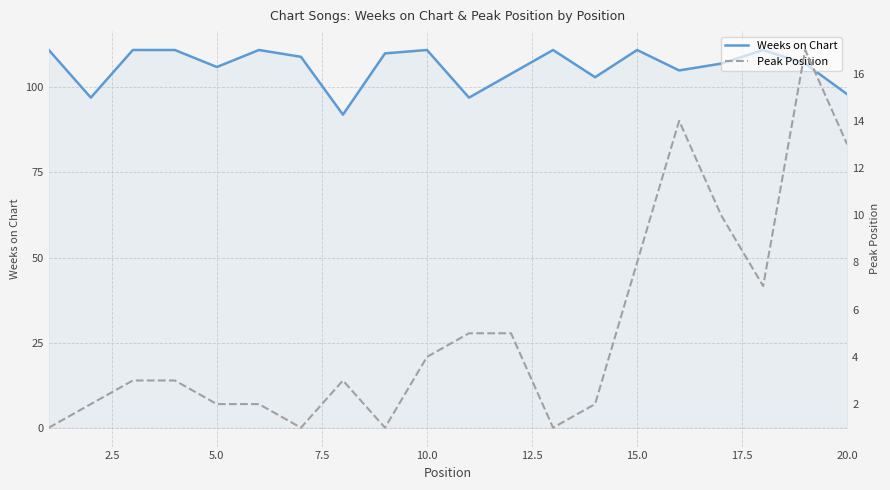

Reading right to left, what are all the values shown in this chart?

Weeks on Chart: 98	107	111	107	105	111	103	111	104	97	111	110	92	109	111	106	111	111	97	111
Peak Position: 13	17	7	10	14	8	2	1	5	5	4	1	3	1	2	2	3	3	2	1